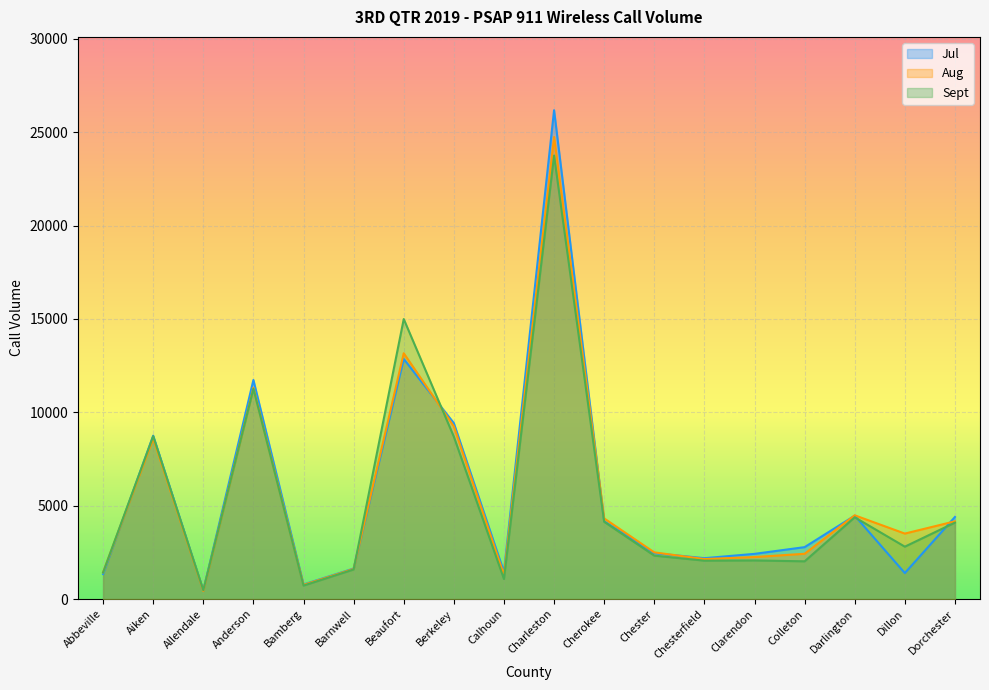

Count the number of categories in the chart.

18